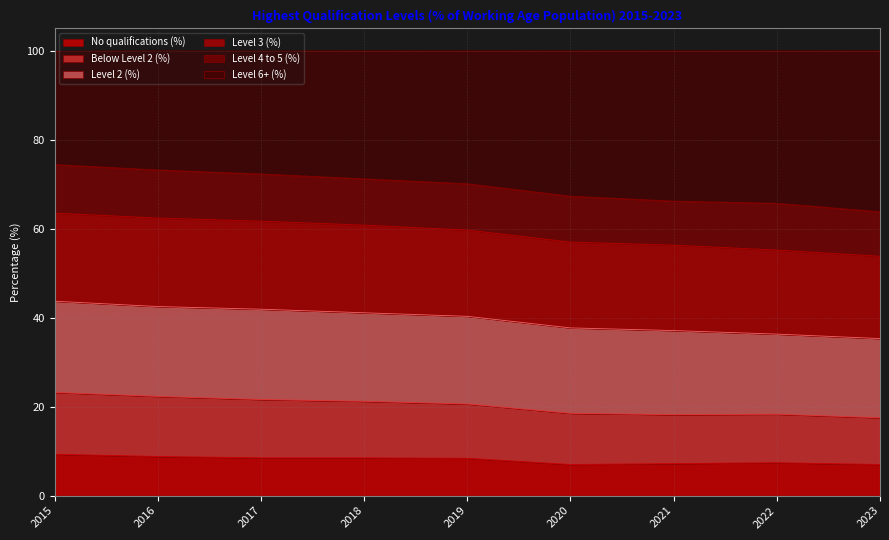

True or false: No qualifications (%) has a value of 7.4 at 2022.

True